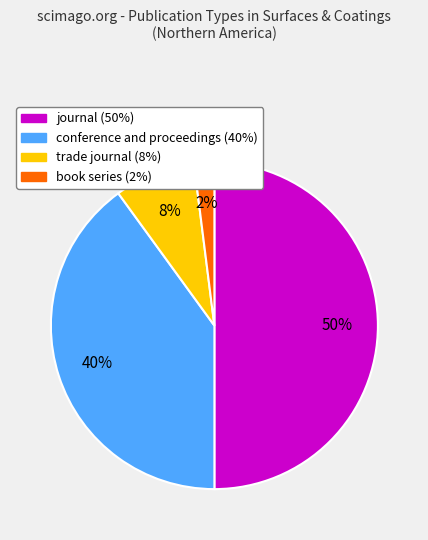

Combined, do journal and trade journal account for over 50%?

Yes